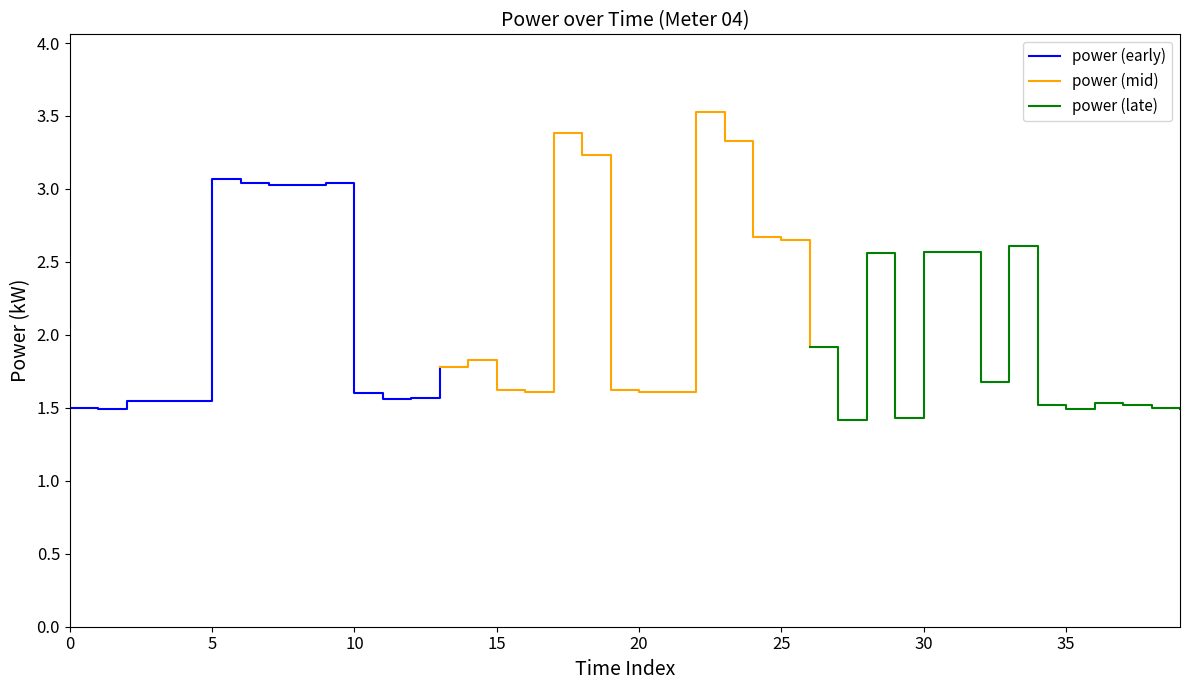

Count the power (mid) values in the range 1 to 3.

10